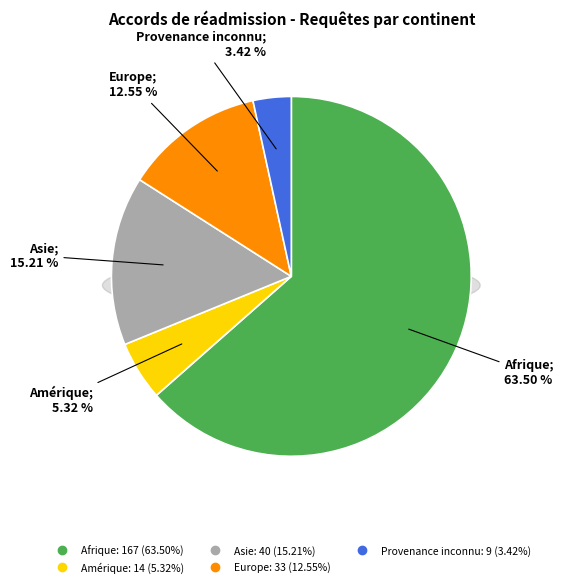

To the nearest percent, what percentage of the pie is Provenance inconnu?

3%